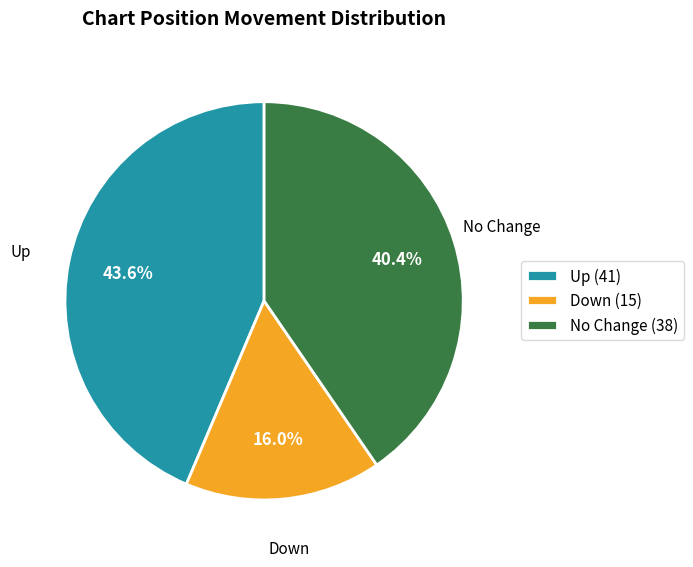

Between No Change (38) and Down (15), which is larger?

No Change (38)